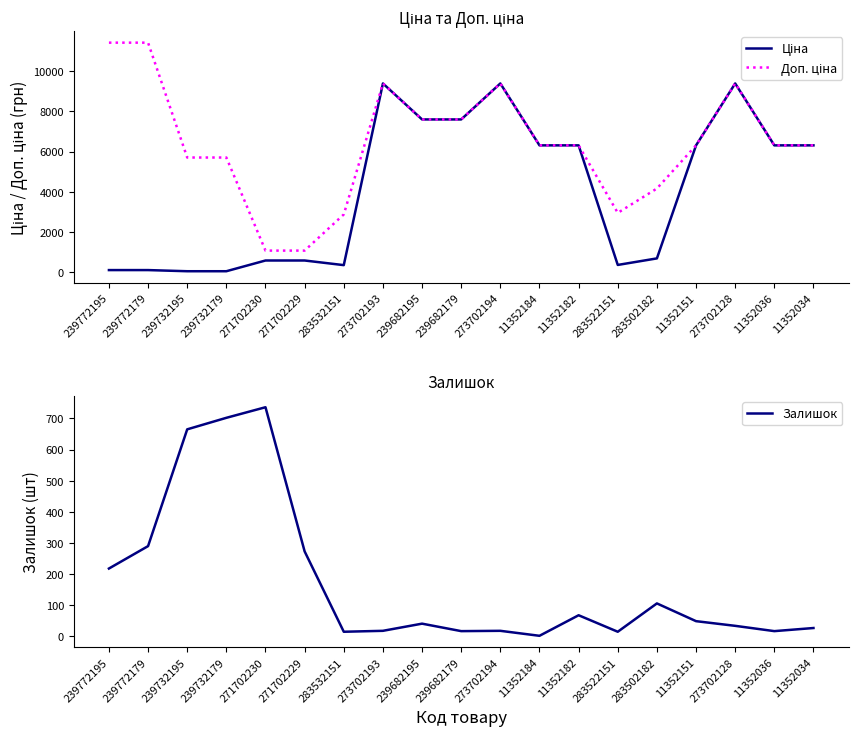

Which category has the lowest value in the Доп. ціна series?

271702230